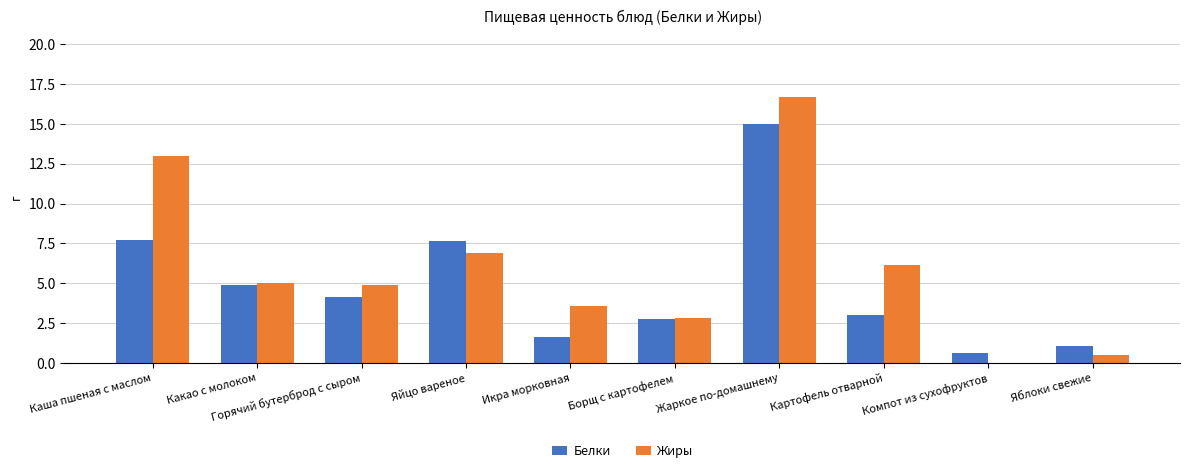

Which series has the largest total across all categories?

Жиры